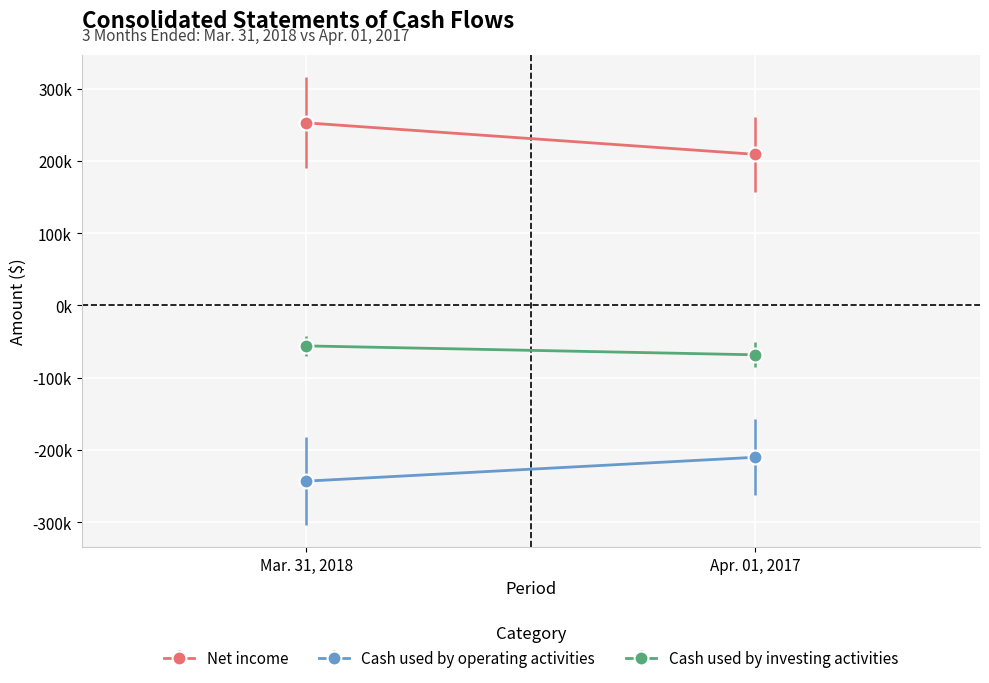

Read the Cash used by operating activities value at Mar. 31, 2018.

-243223